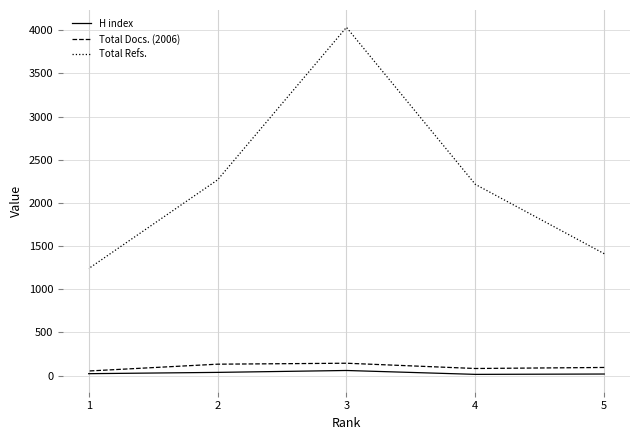

True or false: H index and Total Docs. (2006) cross at least once.

False